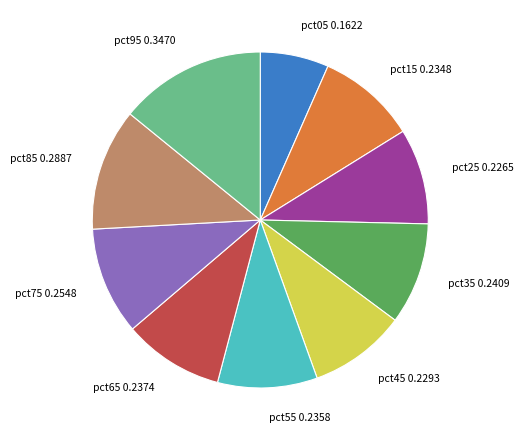

Do pct65 0.2374 and pct25 0.2265 together represent more than half of the pie?

No